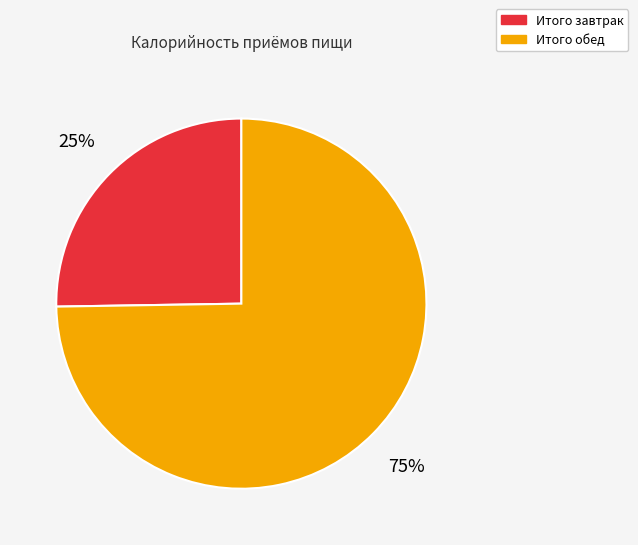

Which category has the smallest portion of the pie?

Итого завтрак